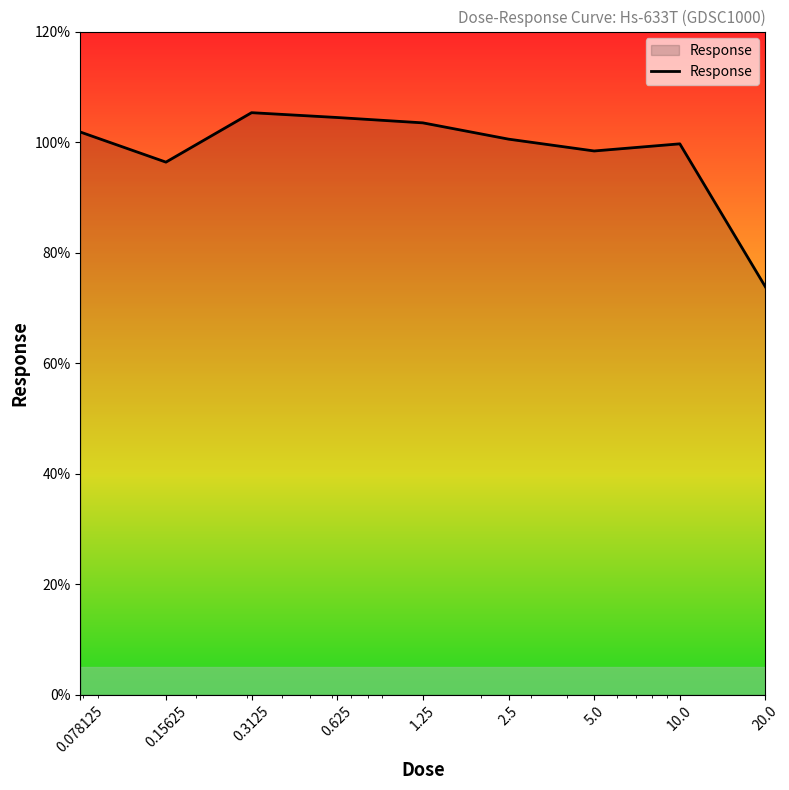

What is the minimum value shown in the chart?

73.8